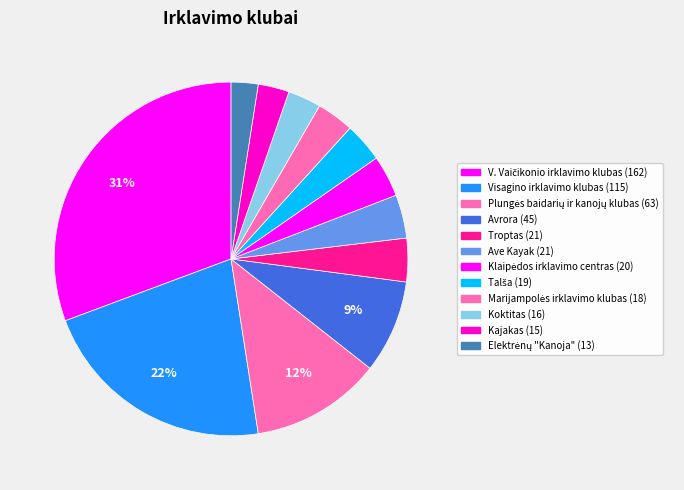

How many slices are in this pie chart?

12